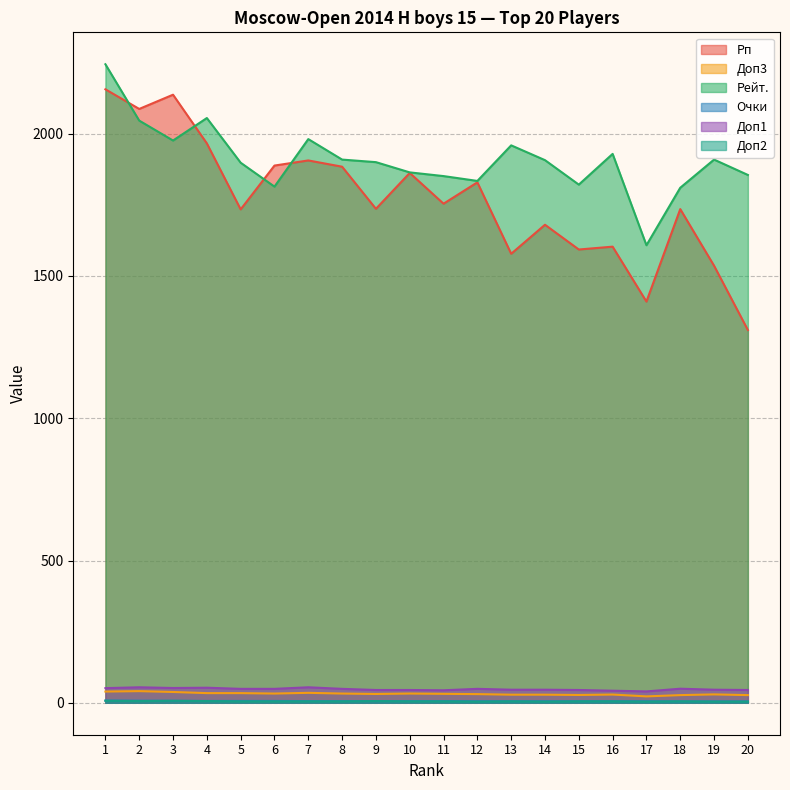

Is it true that Доп2 equals 5.4 at 14?

False